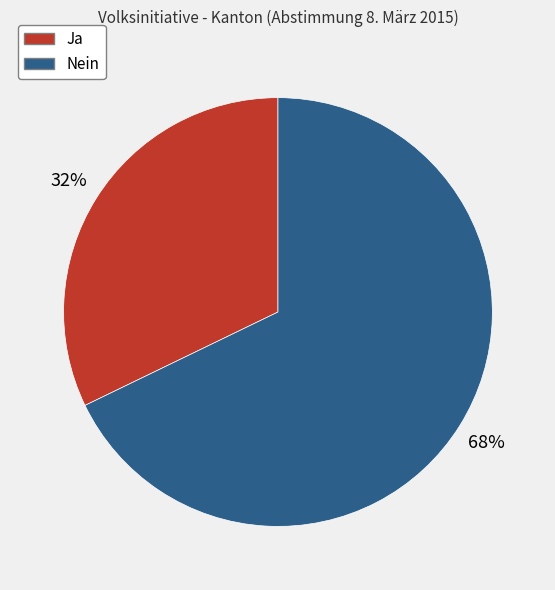

What is the majority slice?

Nein